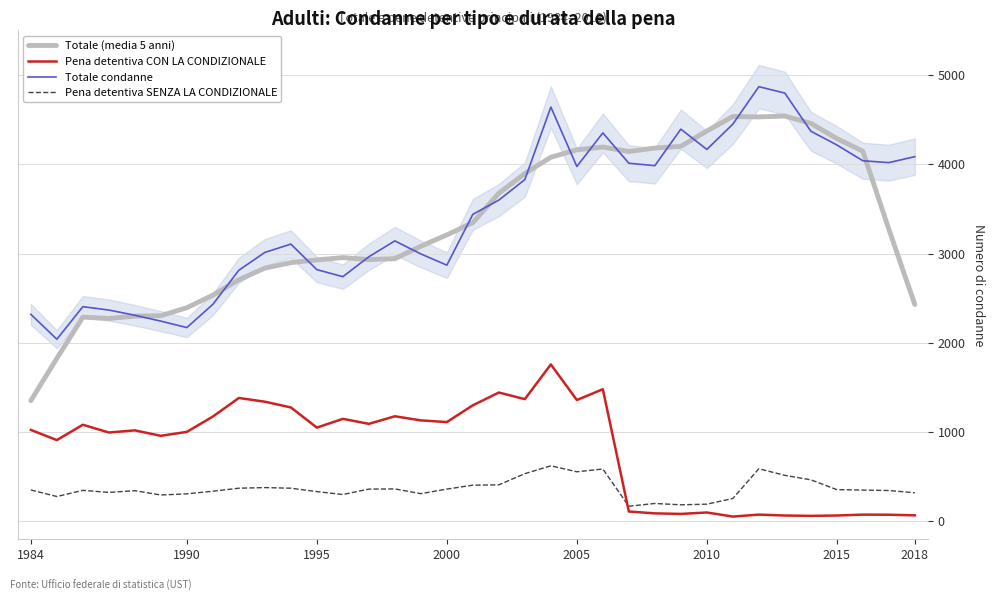

How many lines are shown in the chart?

4